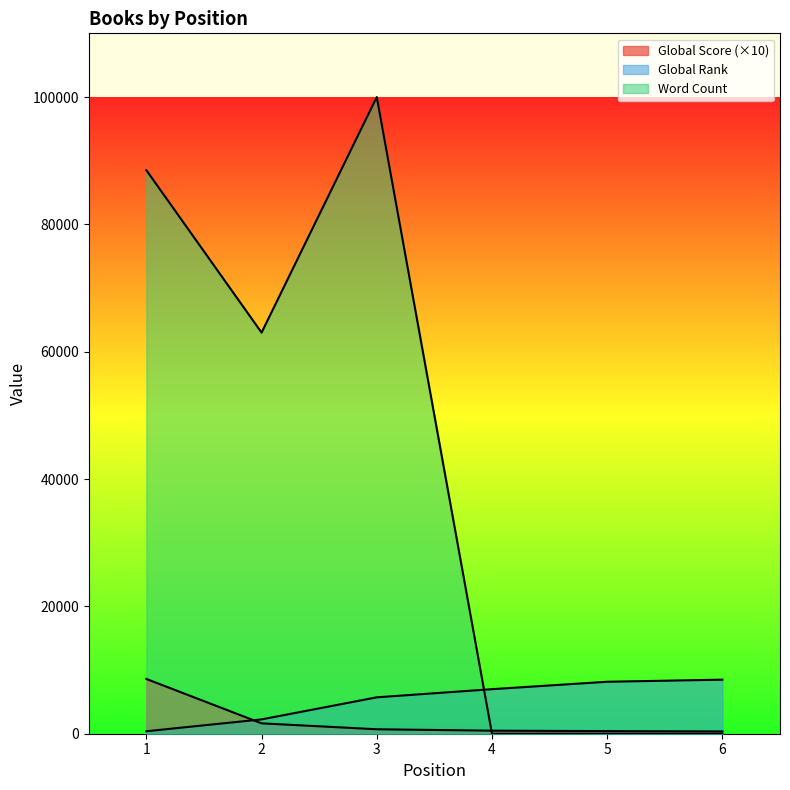

Reading left to right, extract all data points from this chart.

Global Score: 8600	1630	700	480	410	360
Global Rank: 388	2249	5716	6996	8162	8491
Word Count: 88500	63000	100000	0	0	0